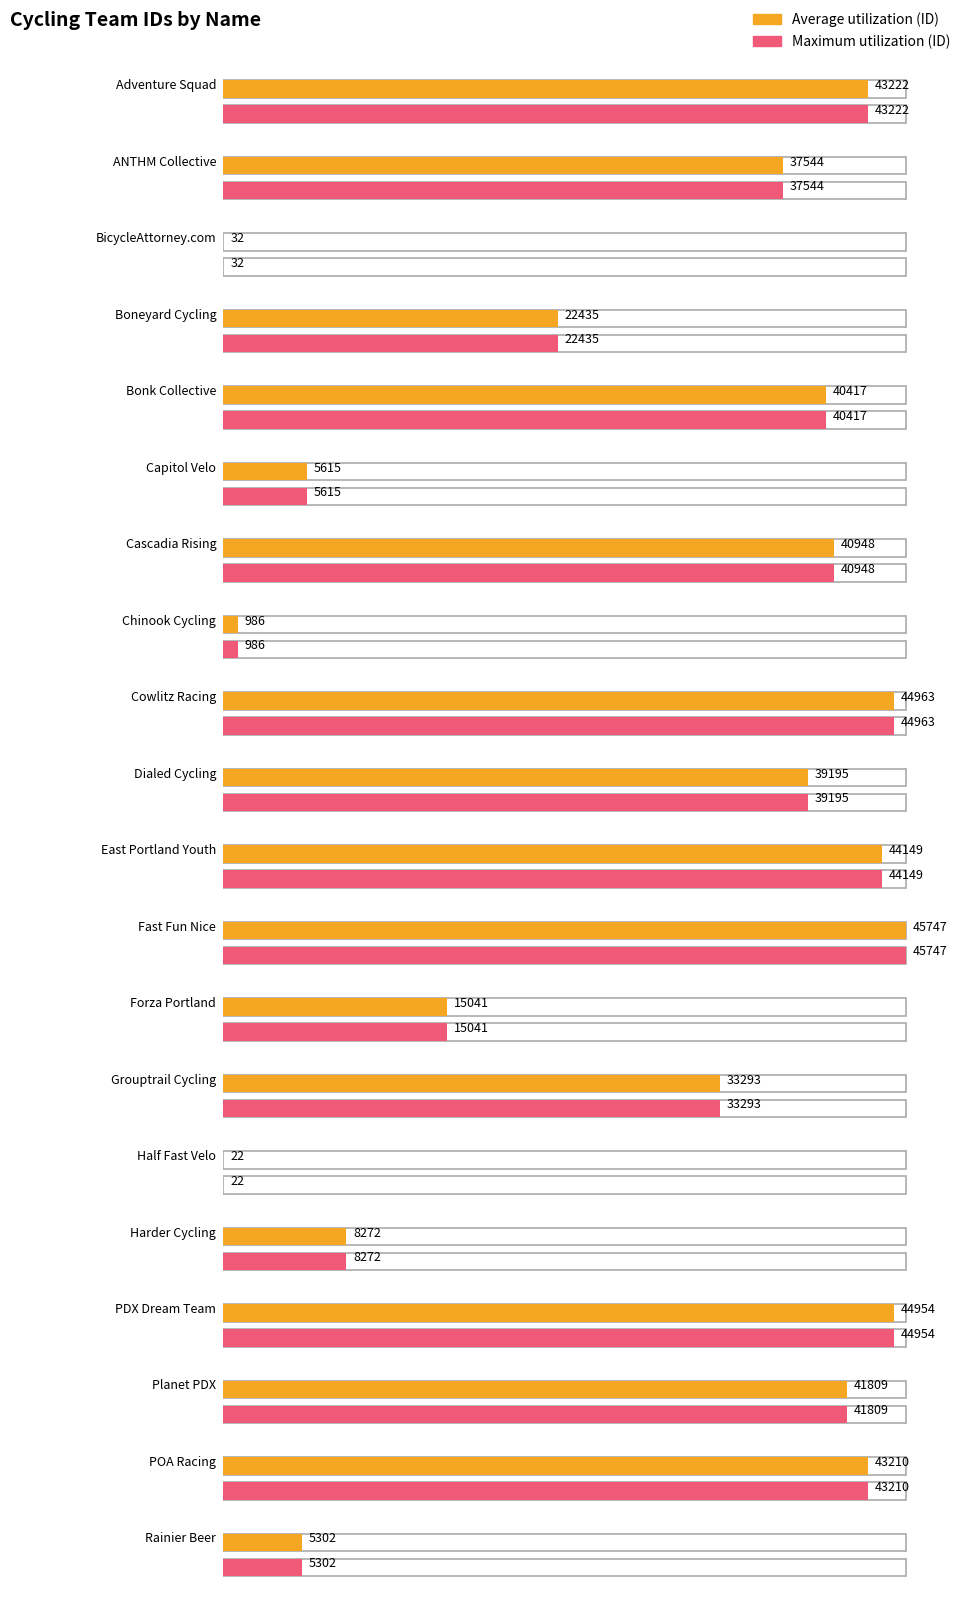

What is the maximum value for Average utilization?

45747